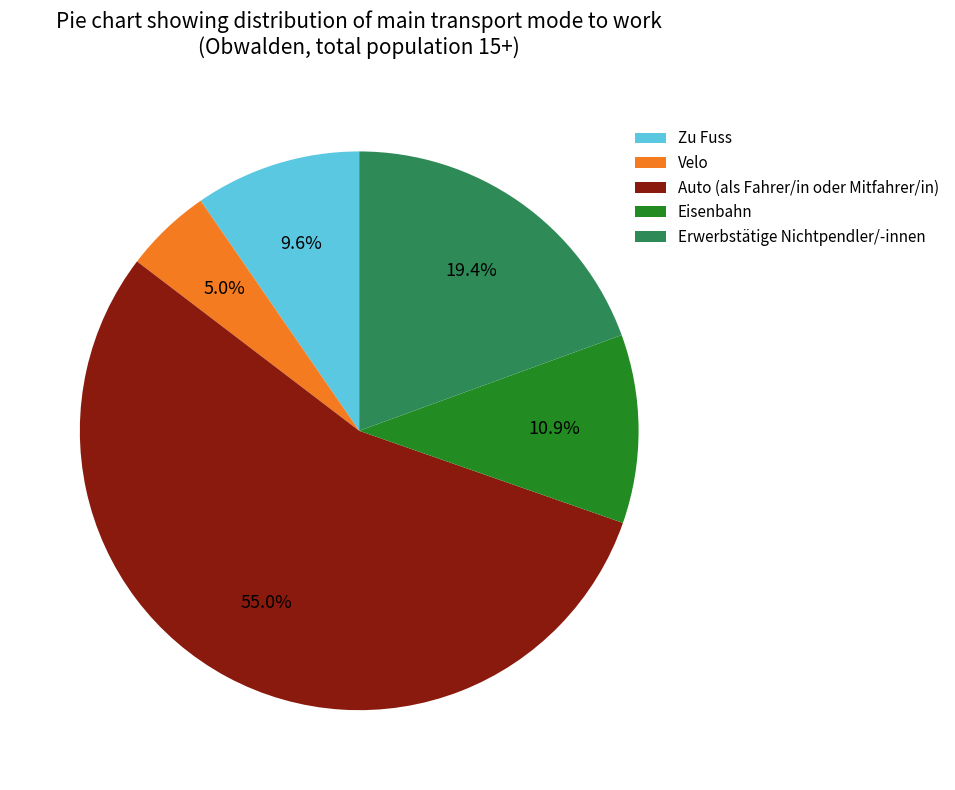

Which slice is the smallest?

Velo